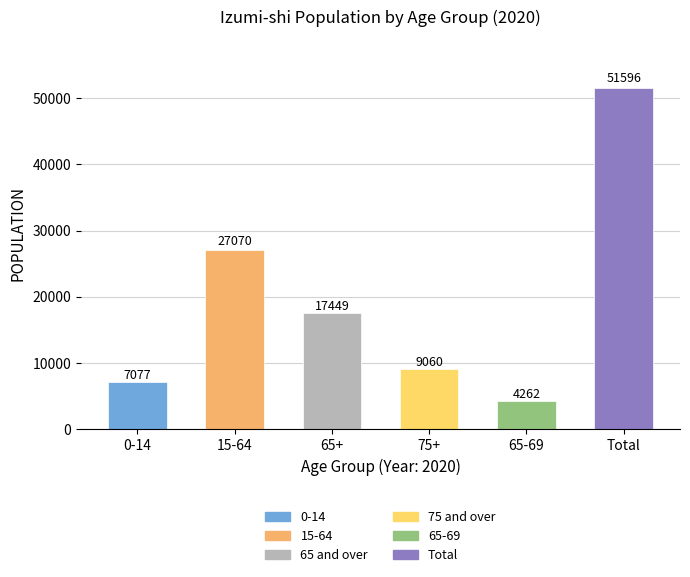

What is the average value?

19419